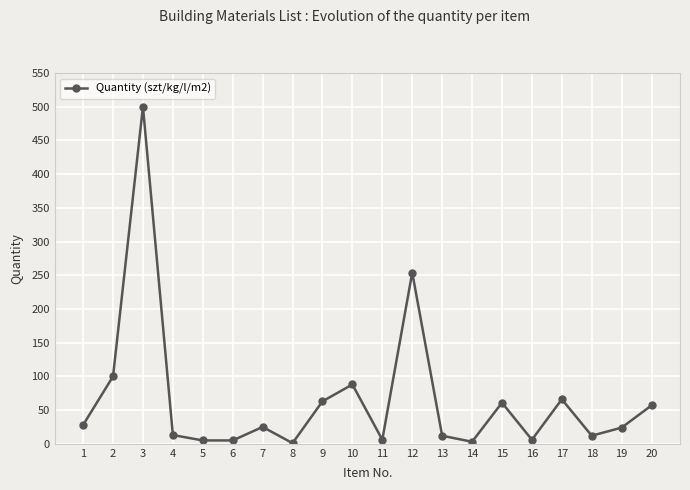

How many data points are less than 25?

10